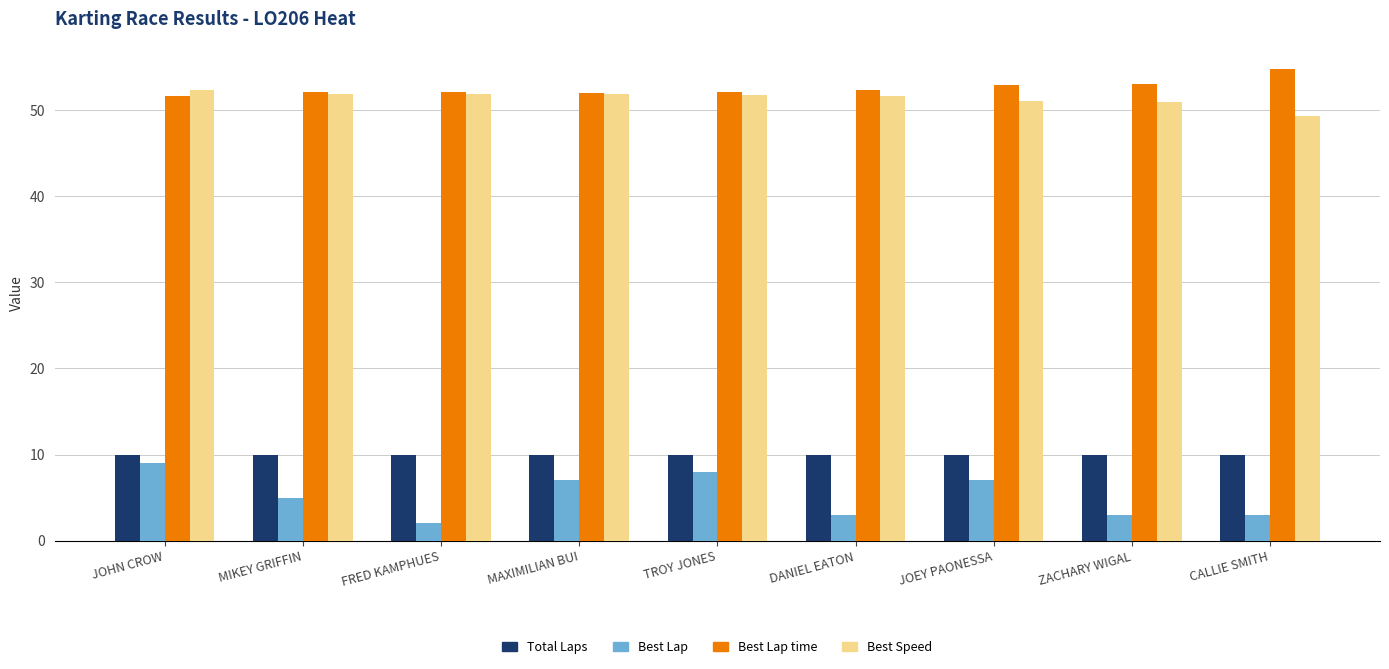

What is the total value across all series at TROY JONES?

121.9